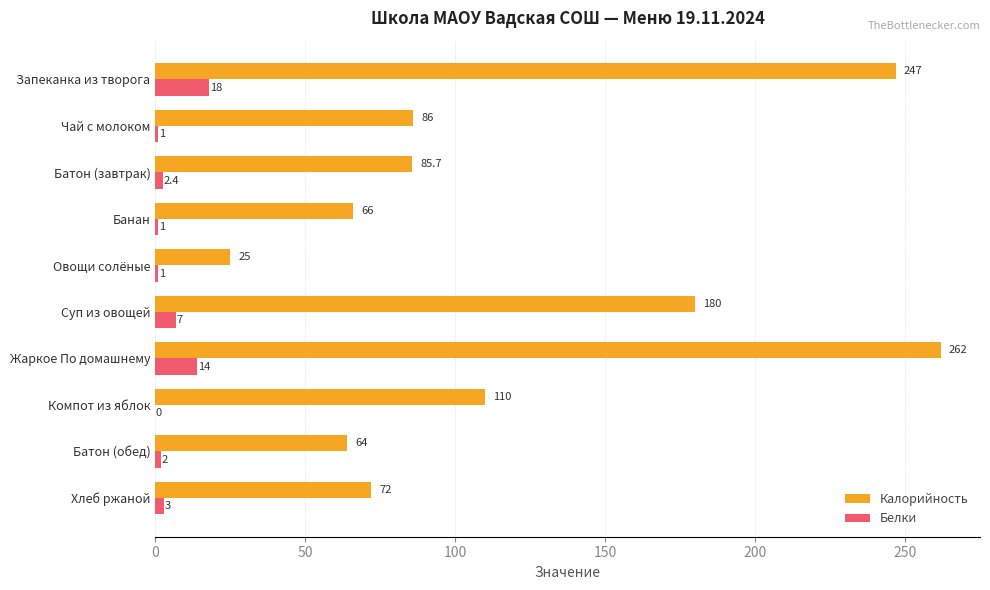

Read the Белки value at Батон (обед).

2.0